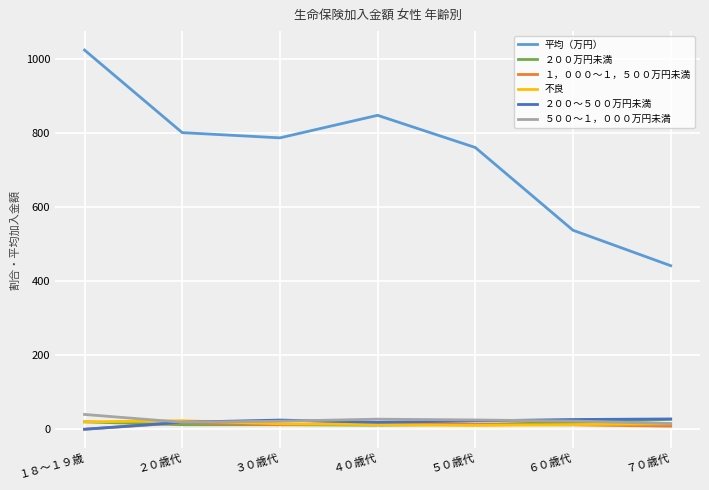

Is this an area chart (filled region under the line)?

No